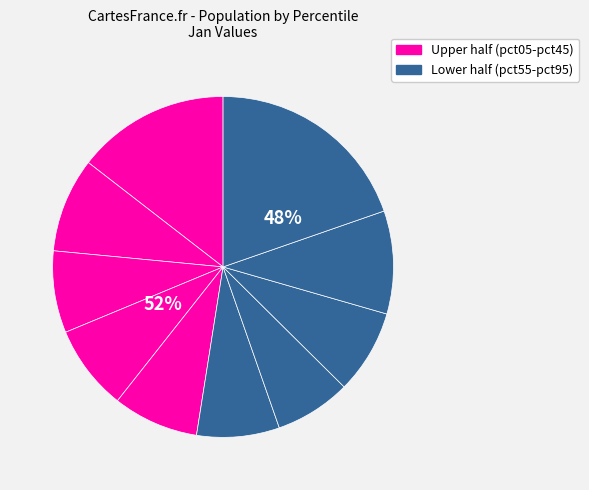

How many slices are in this pie chart?

10